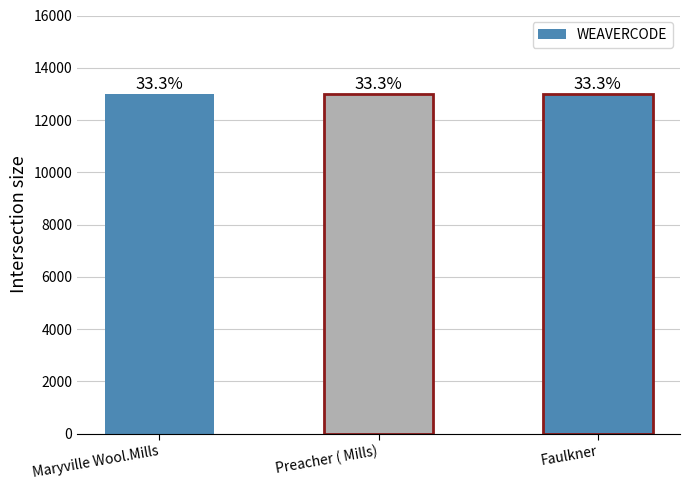

Reading right to left, list all the values displayed in this chart.

13003	13002	13001